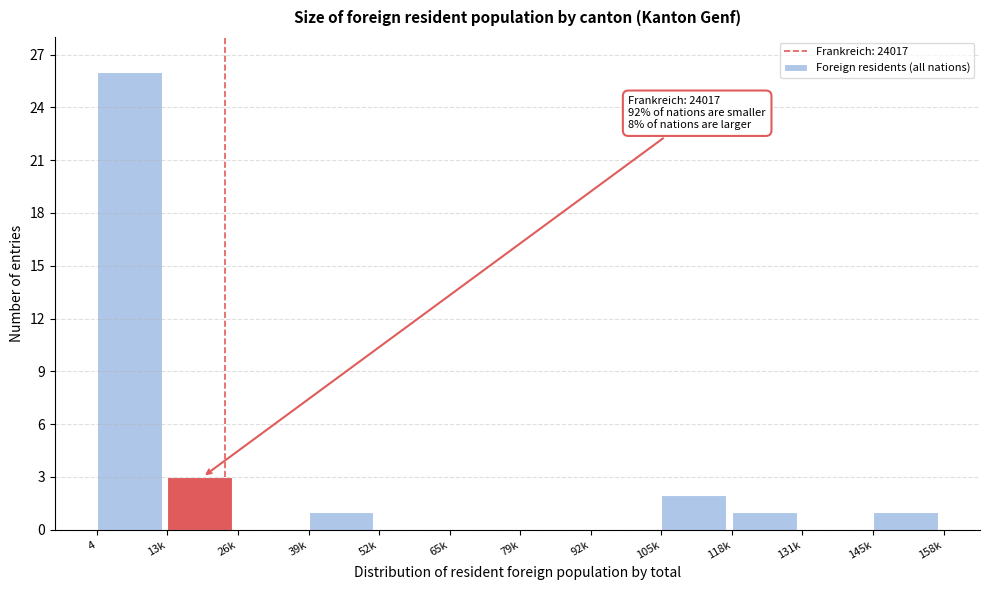

Reading left to right, what are all the values shown in this chart?

4=26	13k=3	26k=0	39k=1	52k=0	65k=0	79k=0	92k=0	105k=2	118k=1	131k=0	145k=1